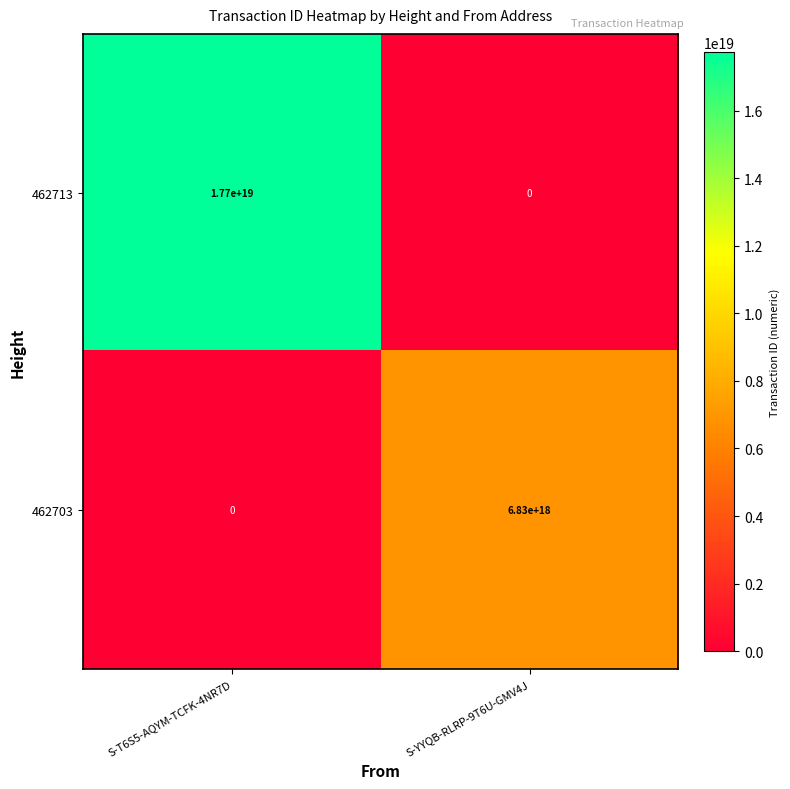

How many categories are shown in the chart?

2